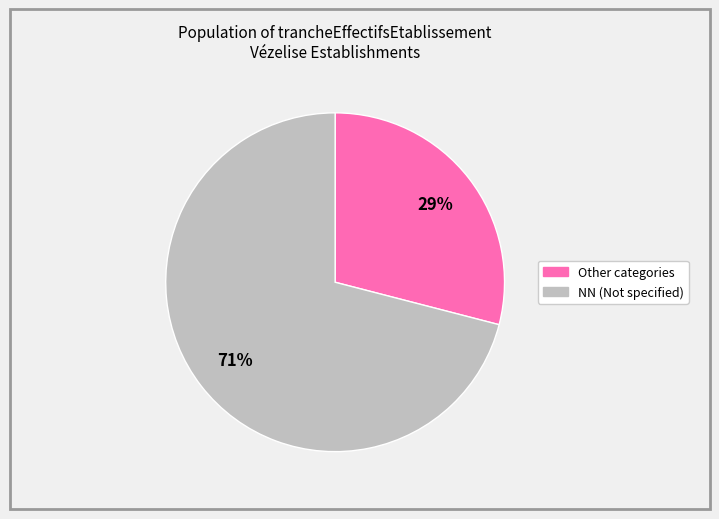

Rank the categories by value from highest to lowest.

NN (Not specified), Other categories